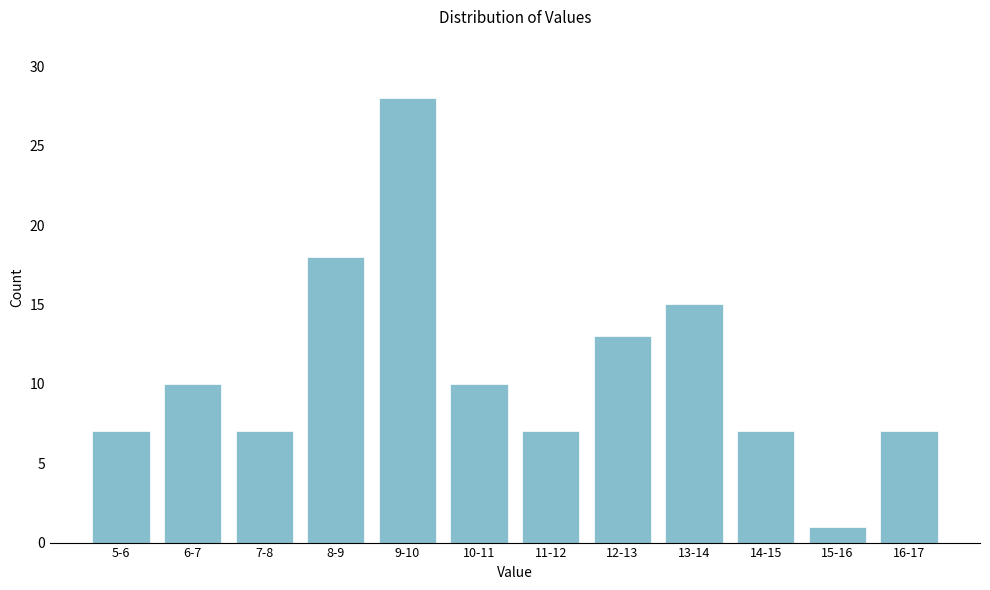

Reading left to right, list all the values displayed in this chart.

7	10	7	18	28	10	7	13	15	7	1	7